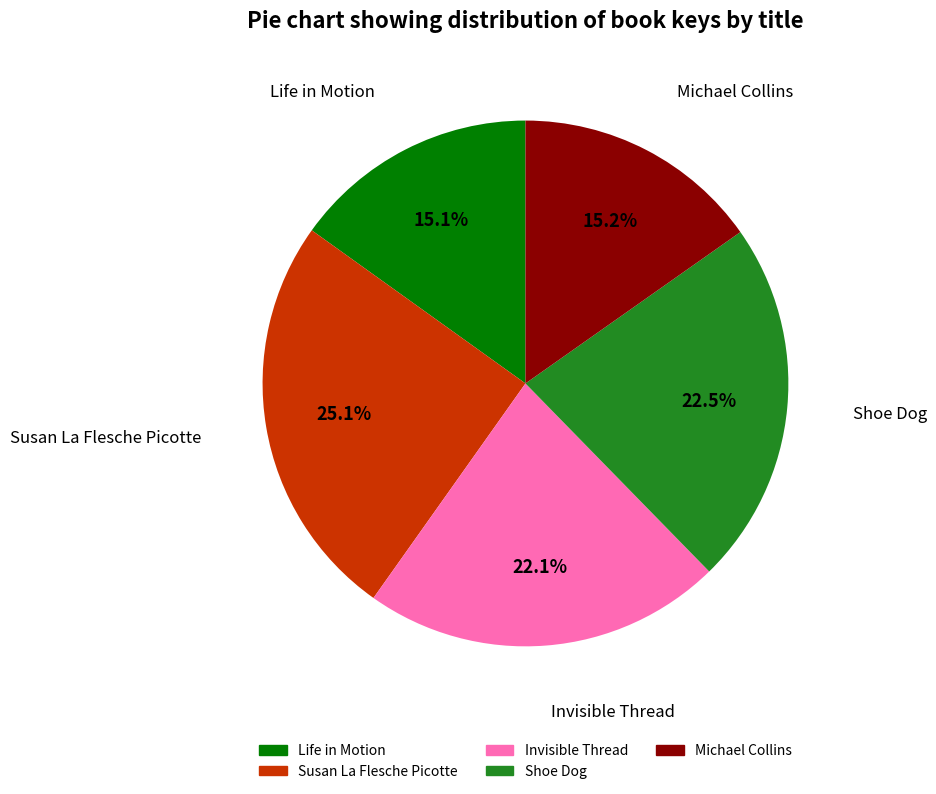

Count the number of slices in the pie.

5